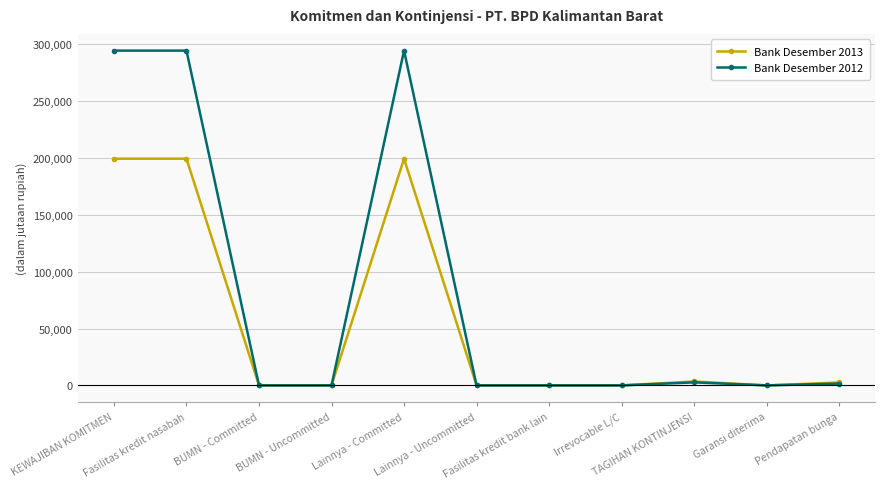

Which series has the widest spread of values?

Bank Desember 2012